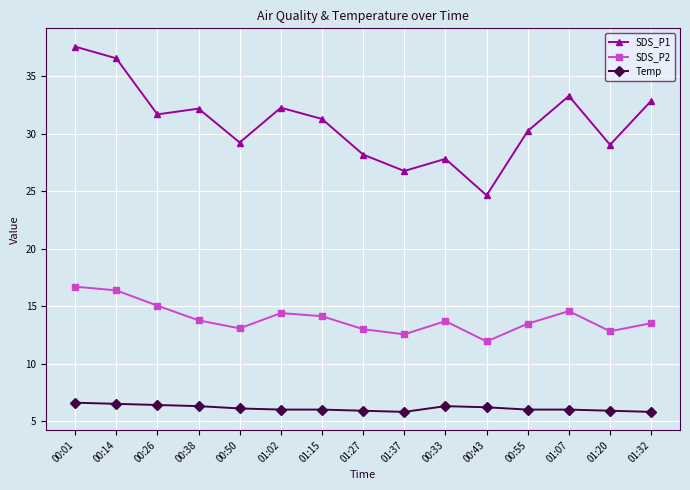

At which label does SDS_P1 first exceed 31?

00:01